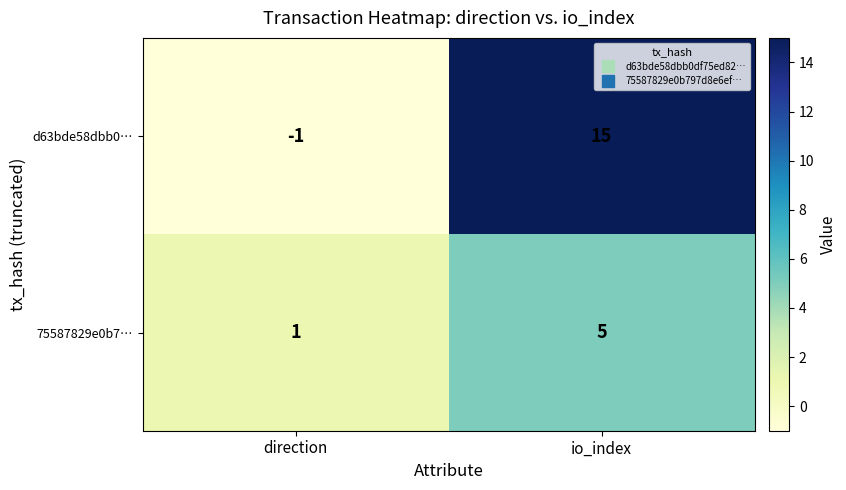

Reading left to right, what are all the values shown in this chart?

d63bde58dbb0…: direction=-1	io_index=15
75587829e0b7…: direction=1	io_index=5